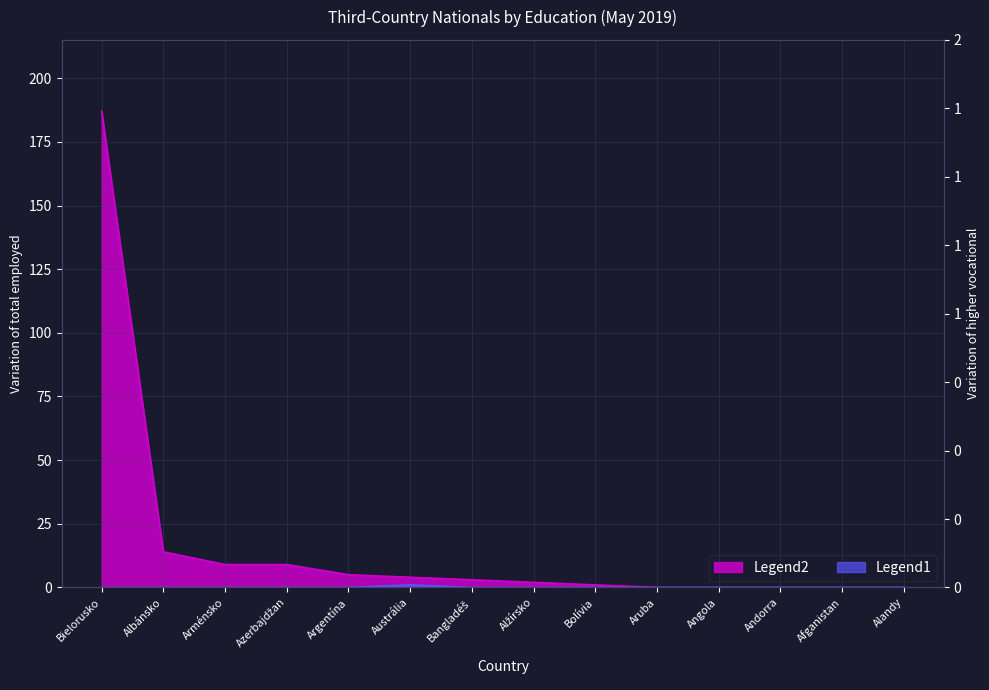

Reading left to right, list all the values displayed in this chart.

Spolu: 187	14	9	9	5	4	3	2	1	0	0	0	0	0
Vyššie odborné: 0	0	0	0	0	1	0	0	0	0	0	0	0	0